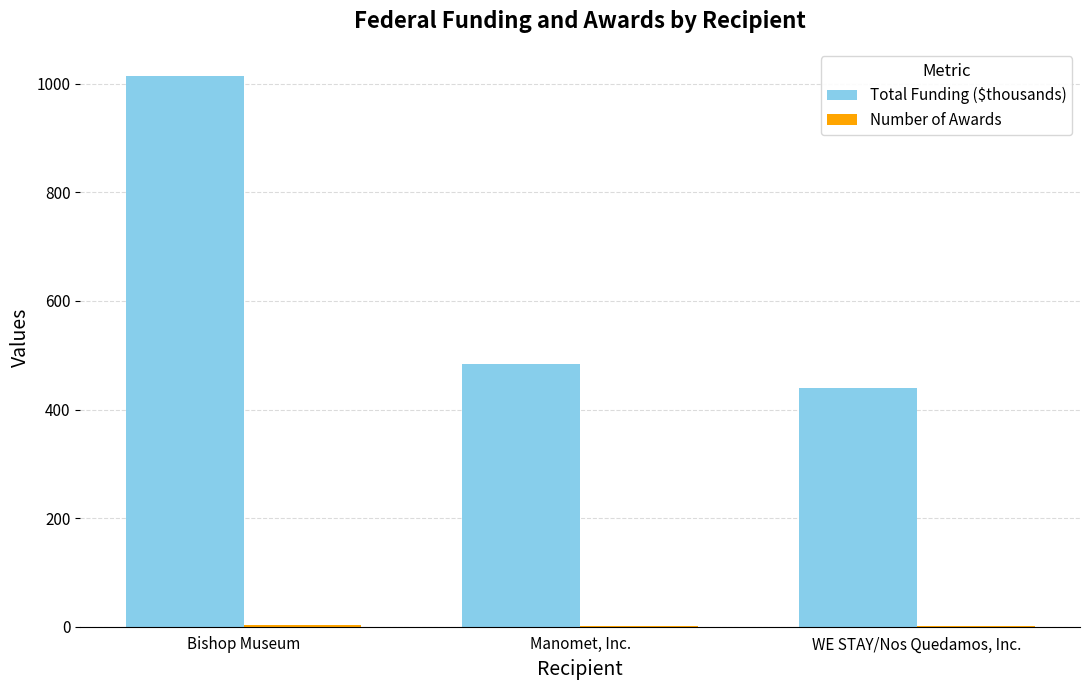

At which label does Total Funding ($thousands) reach its peak?

Bishop Museum